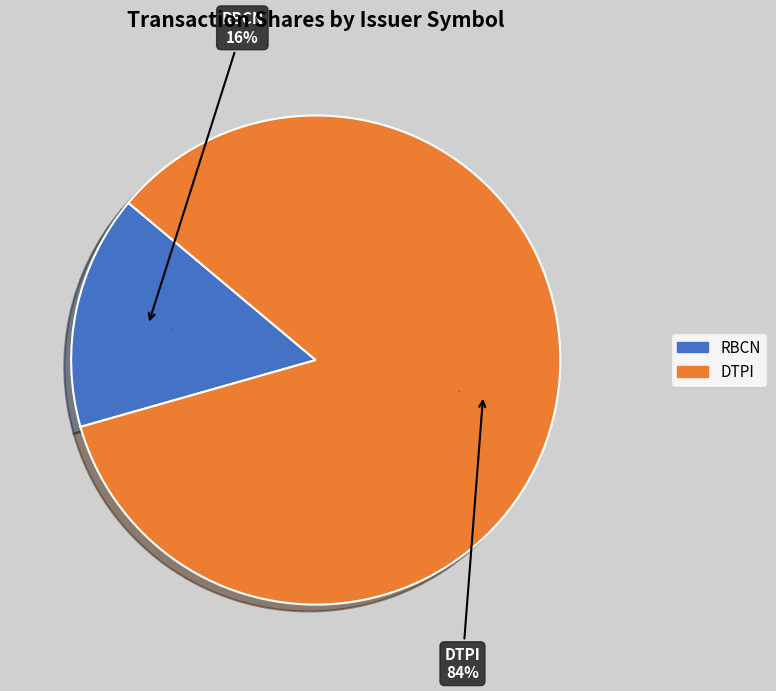

Is it true that 2007-02-06 is 18% of the pie?

False